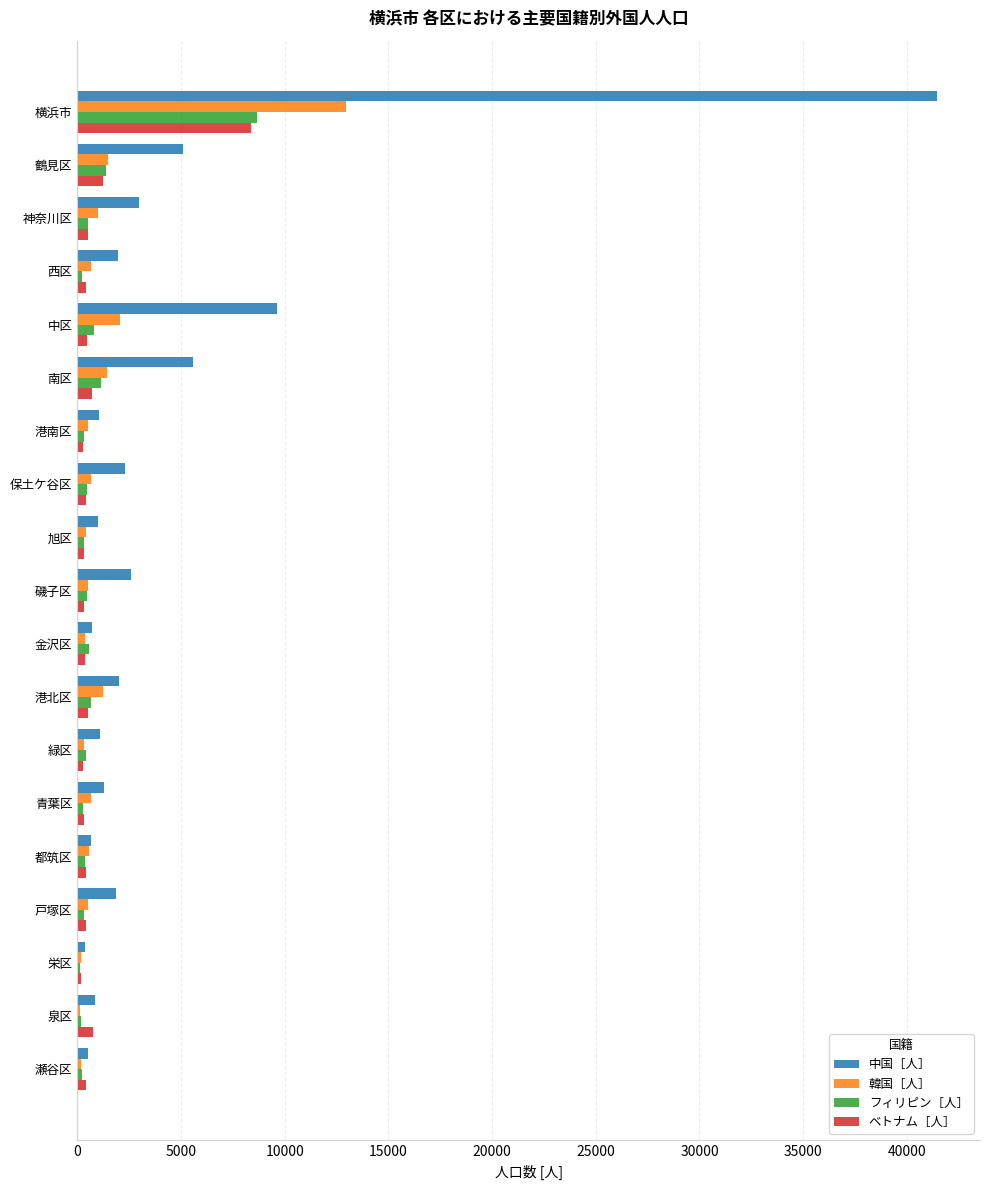

How many data points does each series have?

19